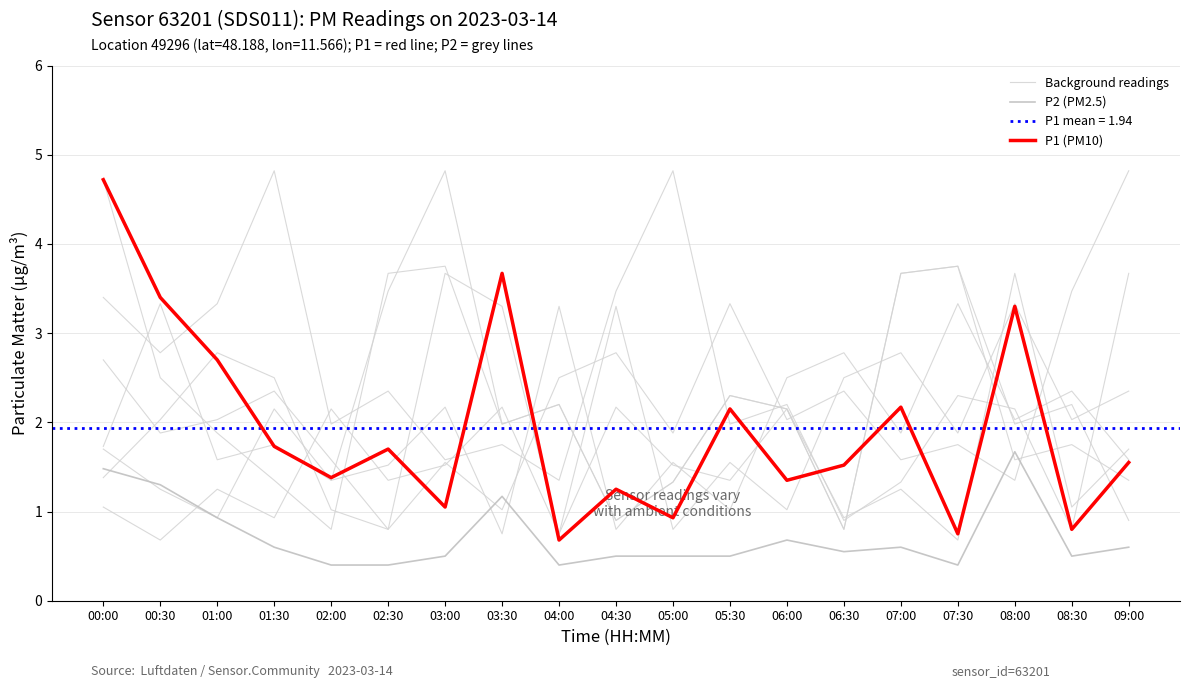

At which label does P2 (PM2.5) reach its peak?

08:00